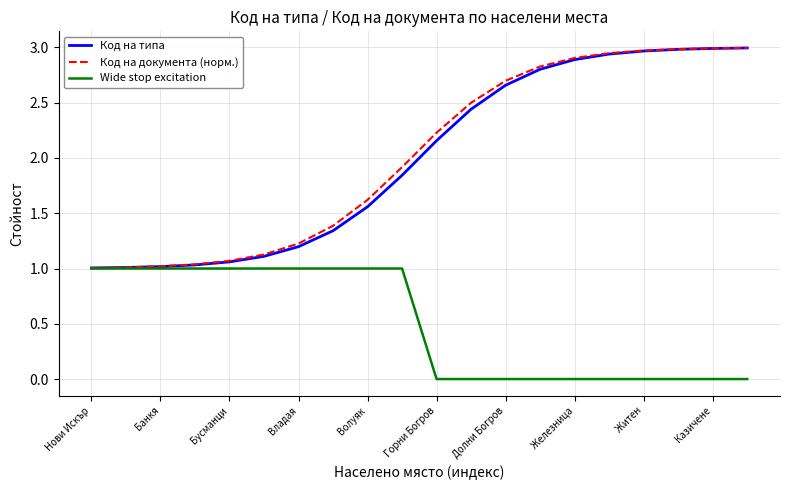

What is the maximum value shown in the chart?

3.0